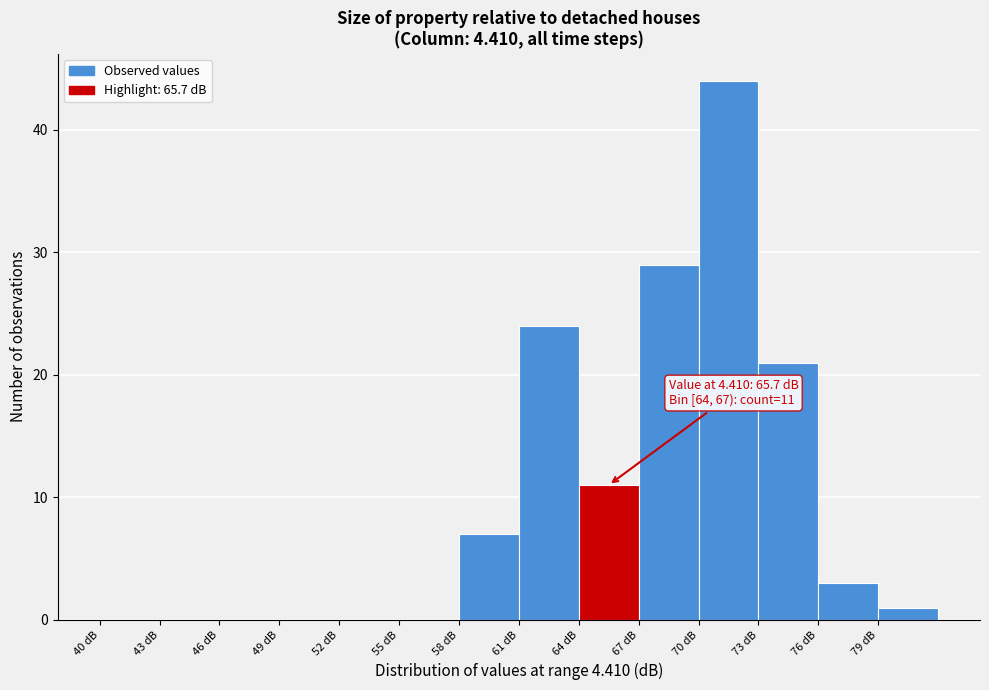

Which range on the x-axis has the tallest bar?

70 to 73